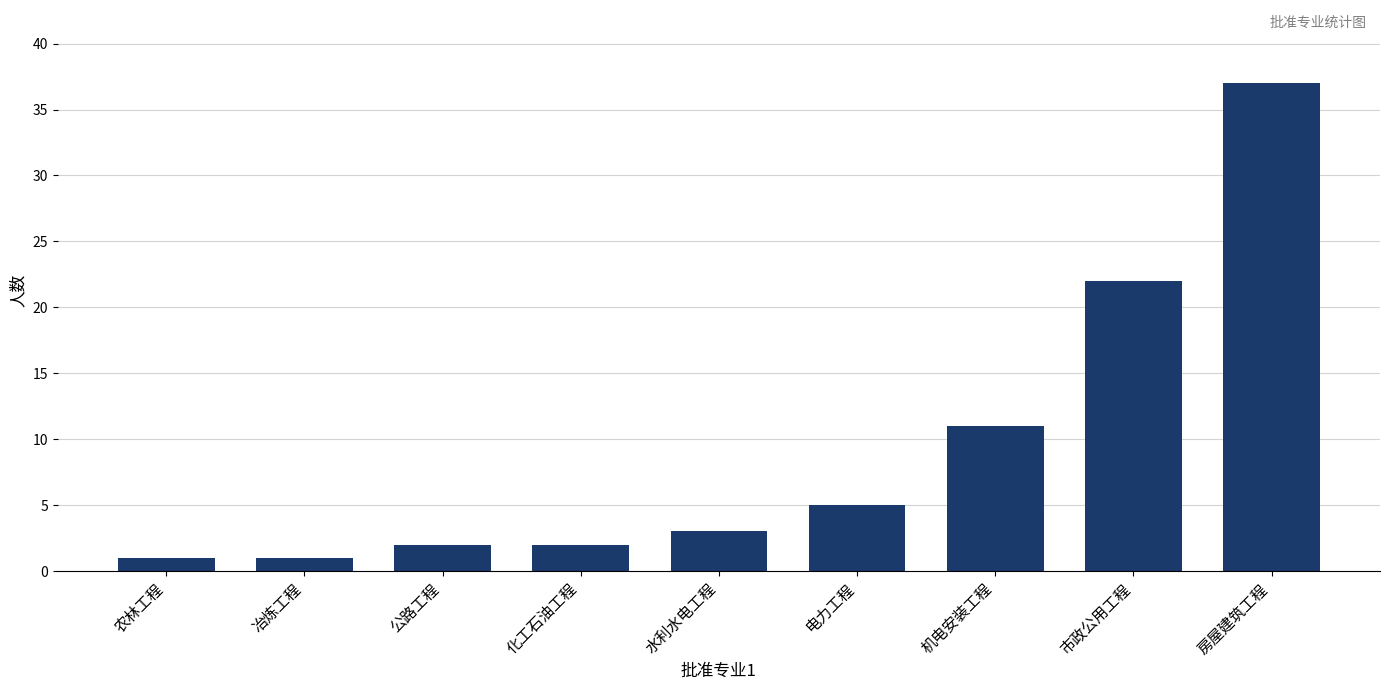

What is the sum of the values at 农林工程 and 电力工程?

6